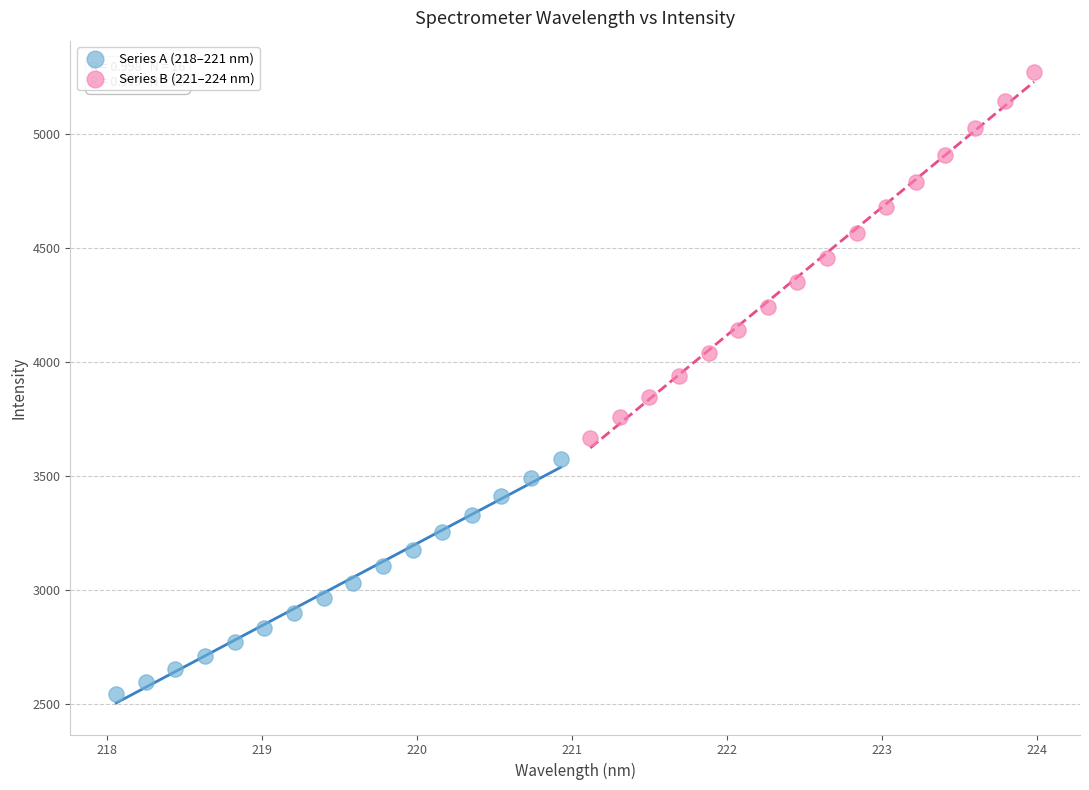

Which series contains the highest Y value?

Series B (221–224 nm)